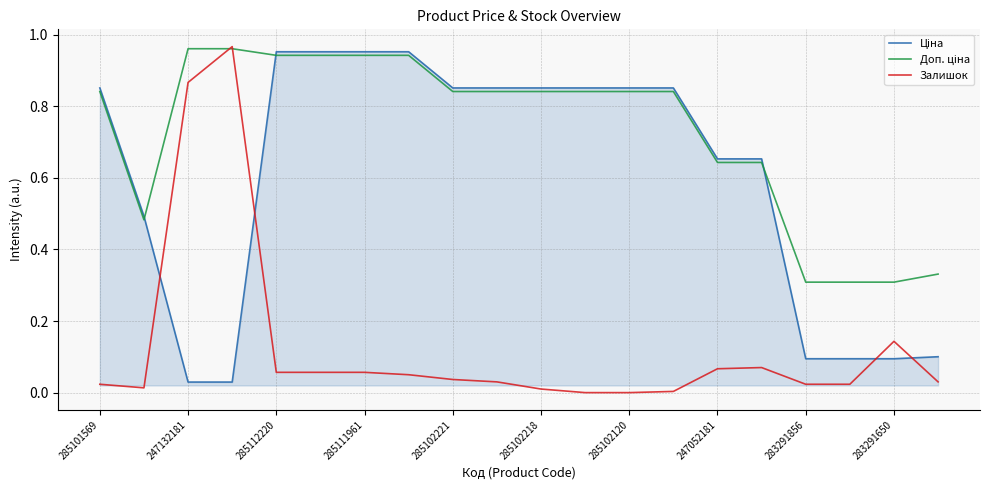

Which series has the widest spread of values?

Залишок